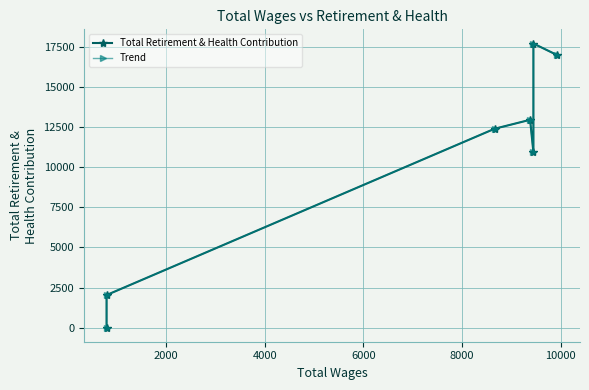

What is the maximum value for Total Retirement & Health Contribution?

17718